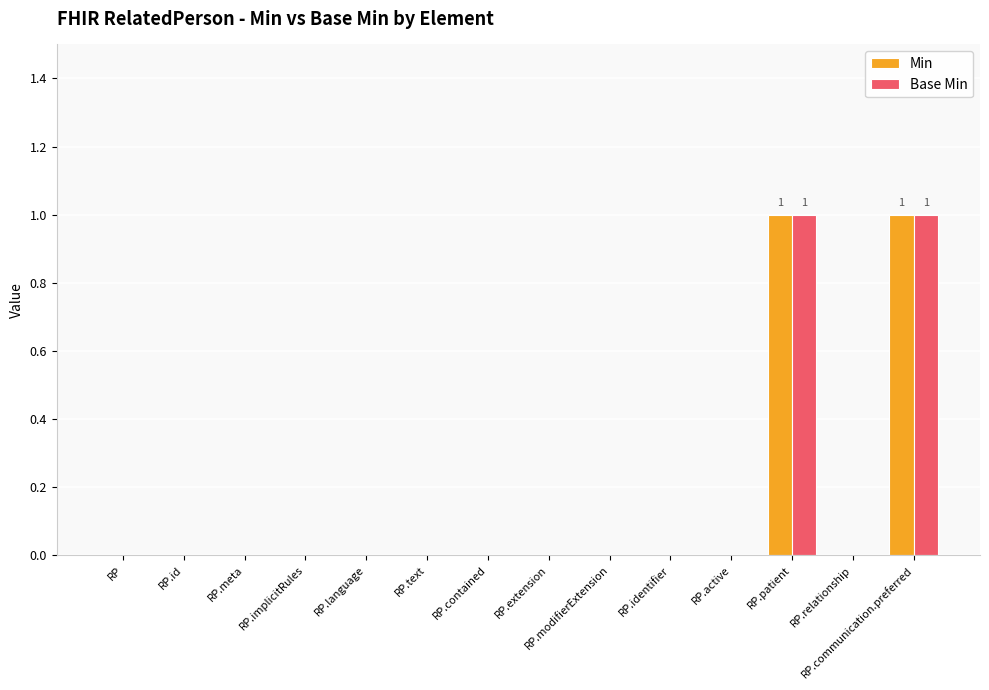

The Base Min series shows 0 at RP.language. True or false?

True